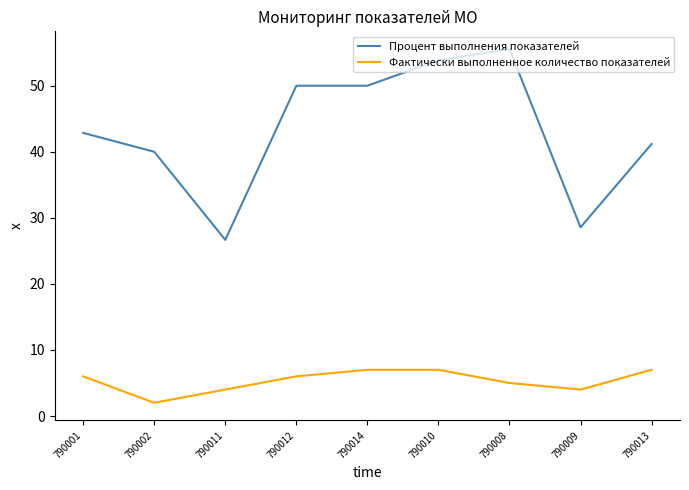

List the series in order of their overall mean, highest first.

Процент выполнения показателей, Фактически выполненное количество показателей